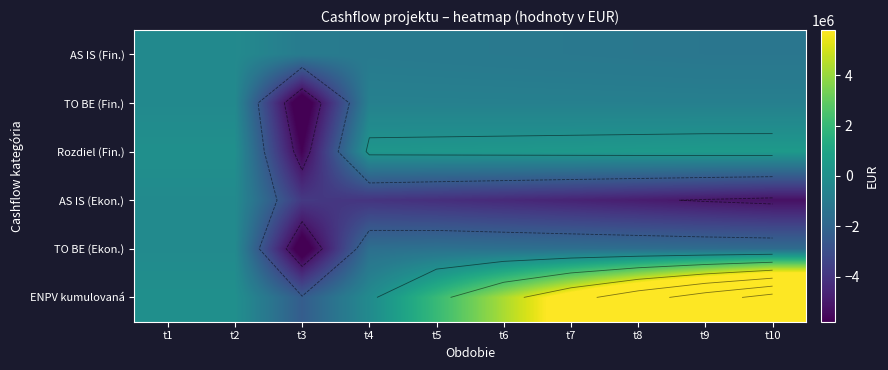

What is the difference between the highest and lowest values at t2?

298896.0